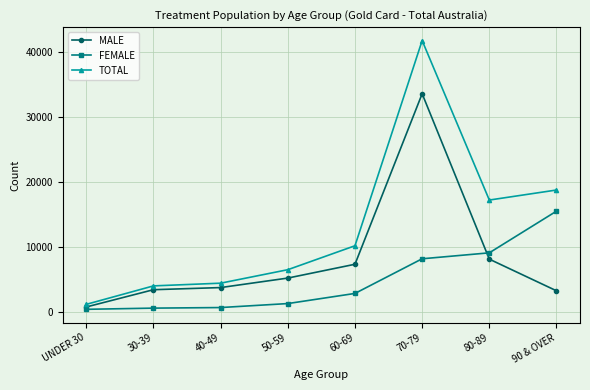

At which label does FEMALE reach its peak?

90 & OVER